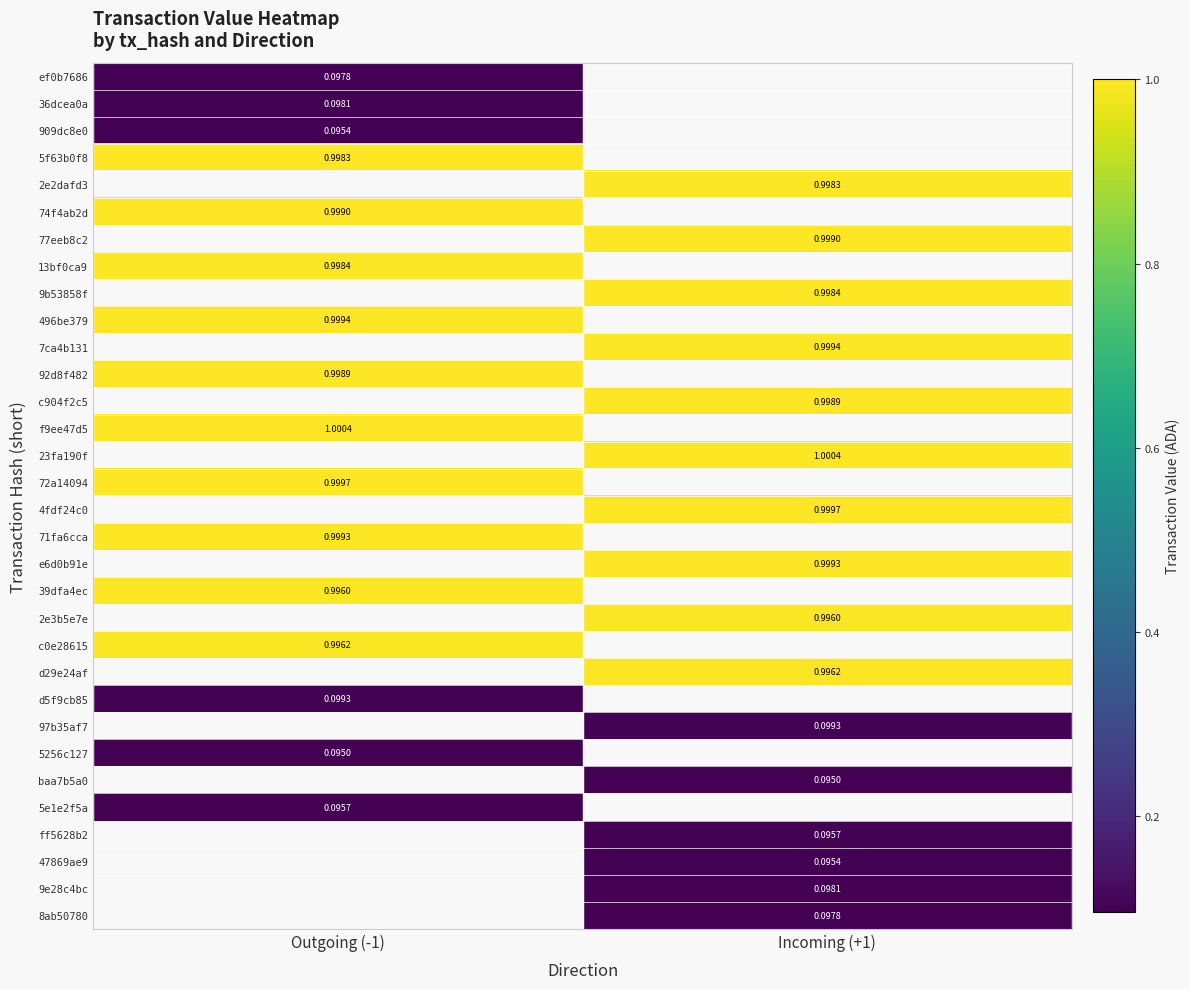

The e6d0b91e series shows 0.6 at Incoming (+1). True or false?

False